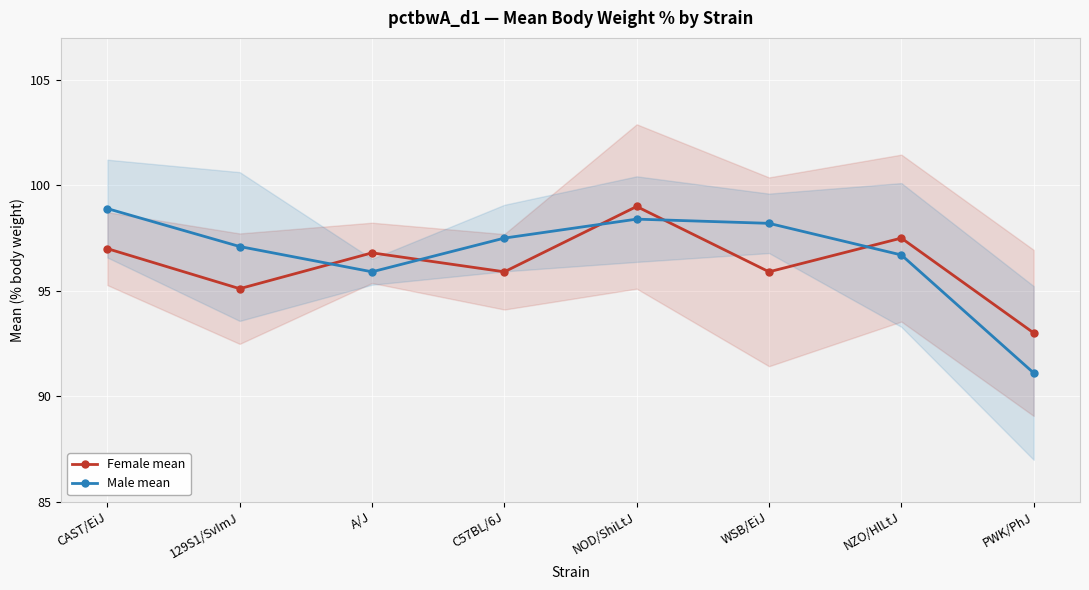

Where is Male mean nearest to the value 95?

A/J